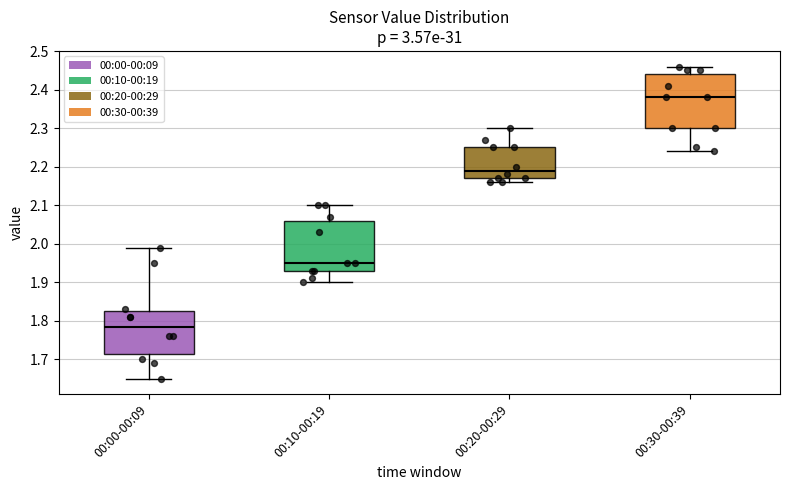

Which box's median line is the highest?

00:30-00:39